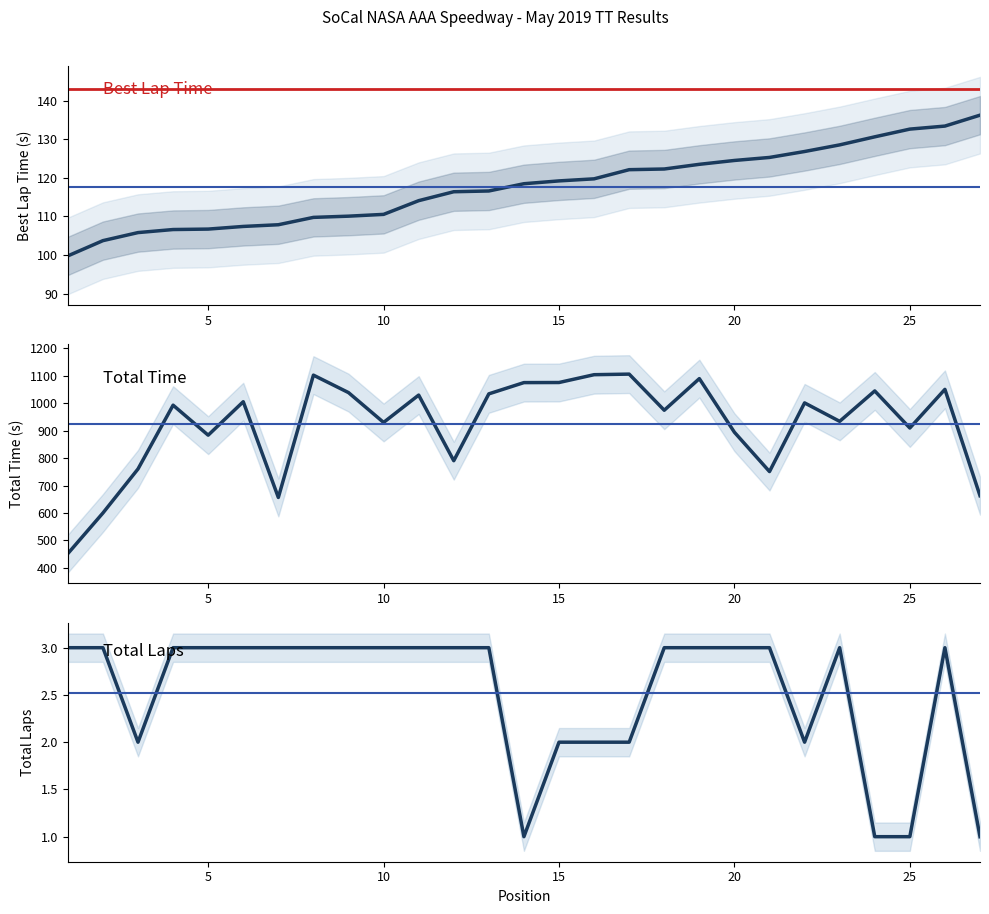

Reading left to right, extract all data points from this chart.

Total Laps: 3.0	3.0	2.0	3.0	3.0	3.0	3.0	3.0	3.0	3.0	3.0	3.0	3.0	1.0	2.0	2.0	2.0	3.0	3.0	3.0	3.0	2.0	3.0	1.0	1.0	3.0	1.0
Total Time: 452.0	600.0	760.5	993.0	883.6	1005.6	656.6	1102.5	1038.8	930.1	1029.8	790.6	1034.2	1075.3	1075.6	1104.1	1106.2	974.5	1089.8	894.3	751.0	1001.3	934.1	1044.9	909.8	1050.7	663.0
Best Lap time: 99.8	103.7	105.8	106.6	106.7	107.4	107.8	109.7	110.1	110.5	114.1	116.4	116.6	118.5	119.2	119.7	122.1	122.3	123.5	124.5	125.3	126.8	128.5	130.6	132.6	133.4	136.3